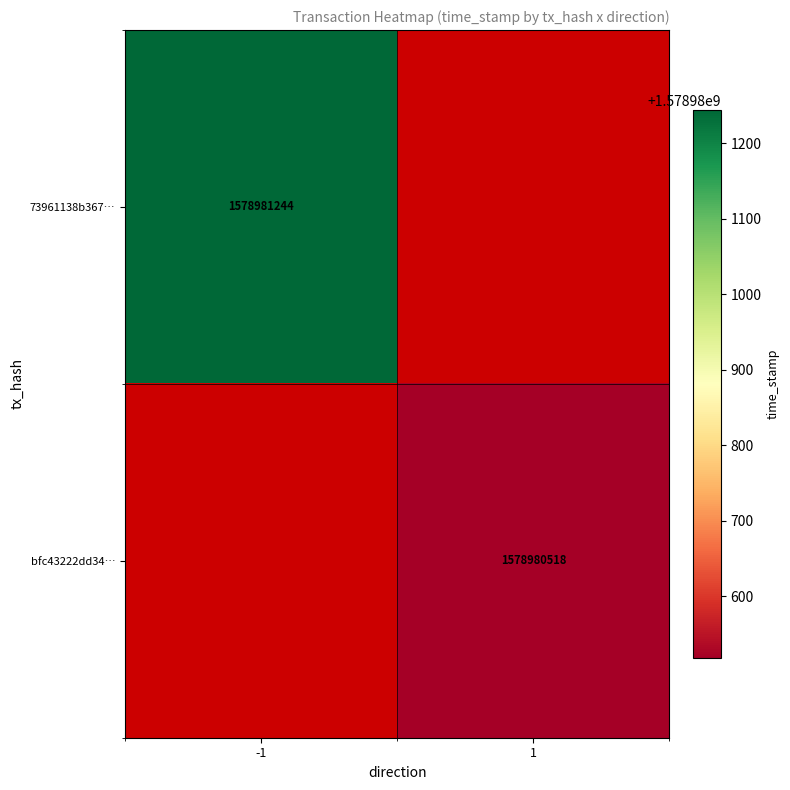

Is it true that 73961138b367092098ac71ddf619467b0d6cede equals -1 at 0?

False